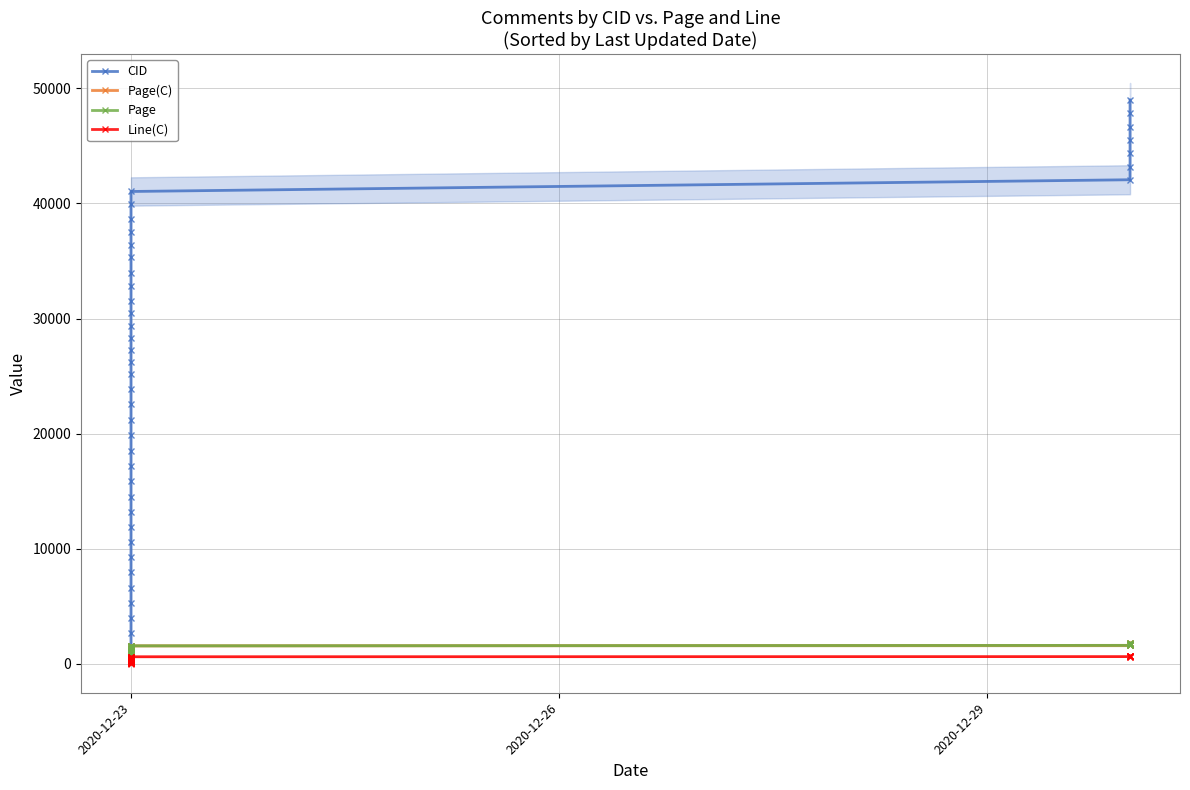

Rank the series at 2020-12-23 from lowest to highest value.

Line(C), Page(C), Page, CID